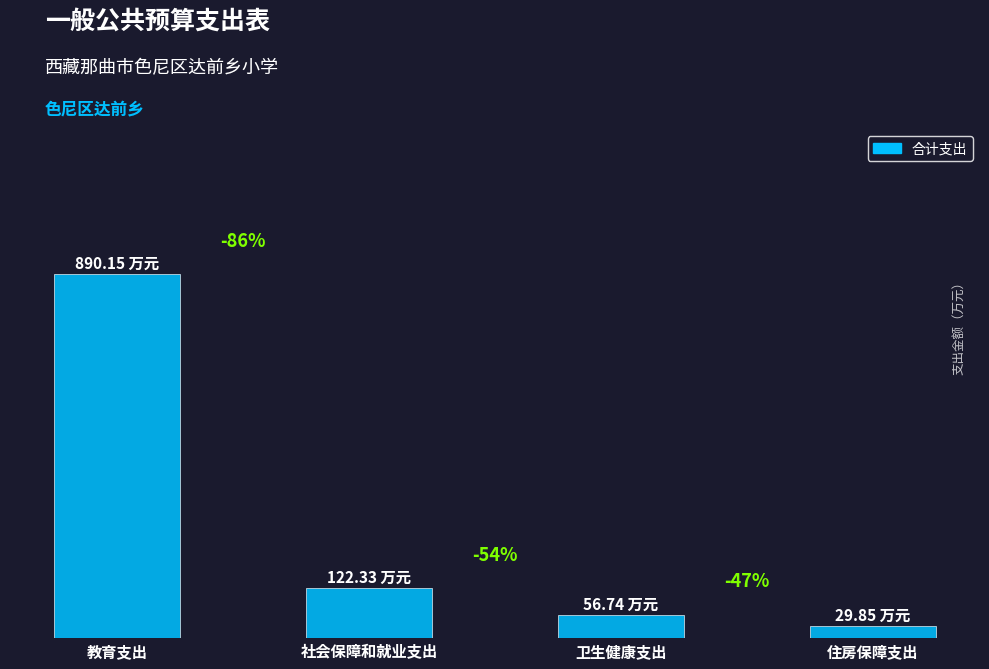

Where is the data nearest to the value 460?

社会保障和就业支出